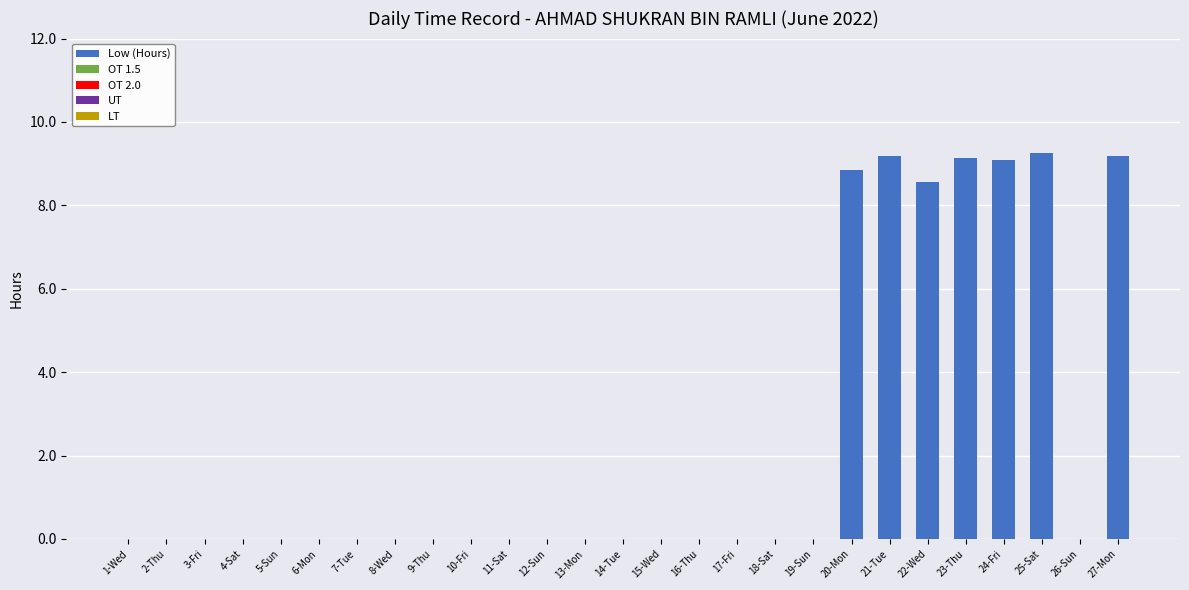

Which has a higher value, 24-Fri or 15-Wed?

24-Fri